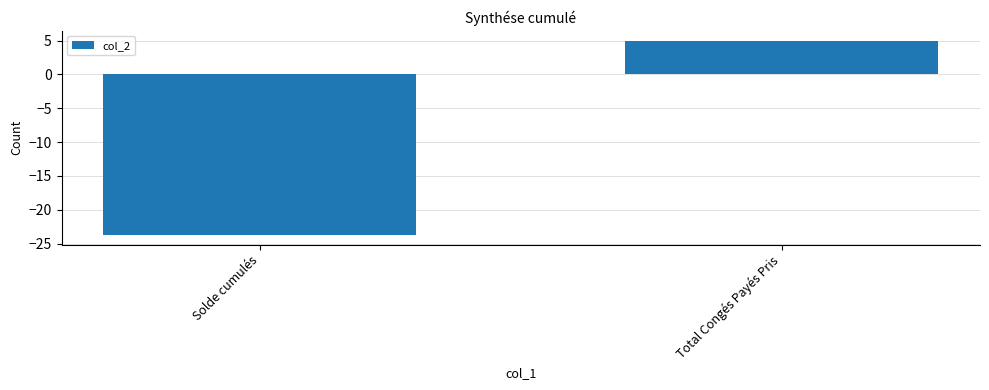

What is the value of the 1st bar from the left?

-23.7